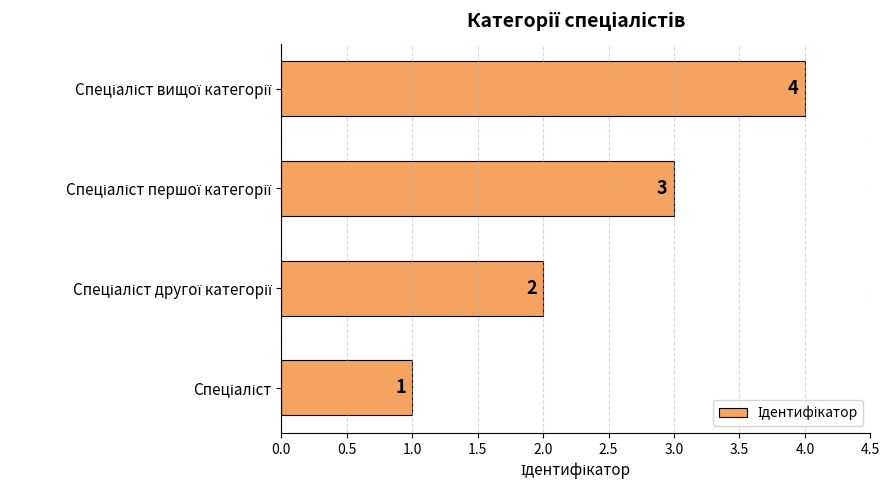

What is the difference between the maximum and minimum values?

3